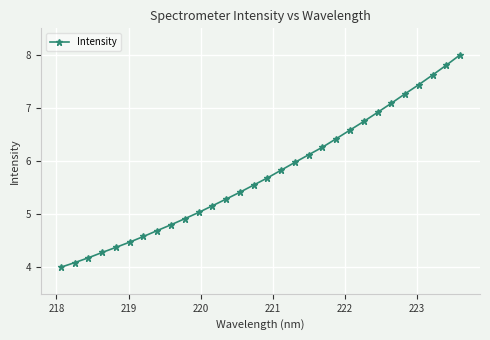

True or false: the data has more than 2 interior local peaks.

False